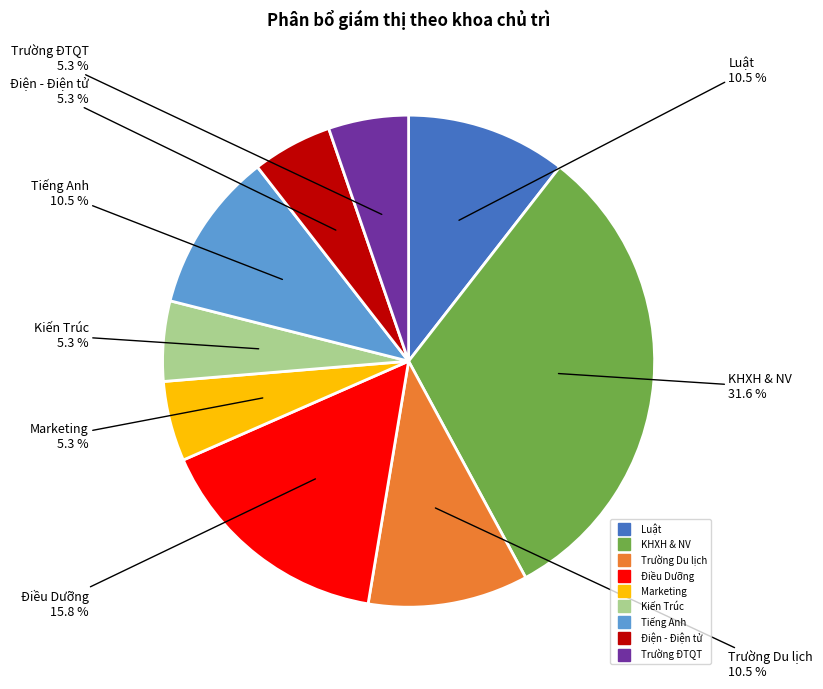

To the nearest percent, what is the difference between the Tiếng Anh and Điều Dưỡng slice percentages?

5%